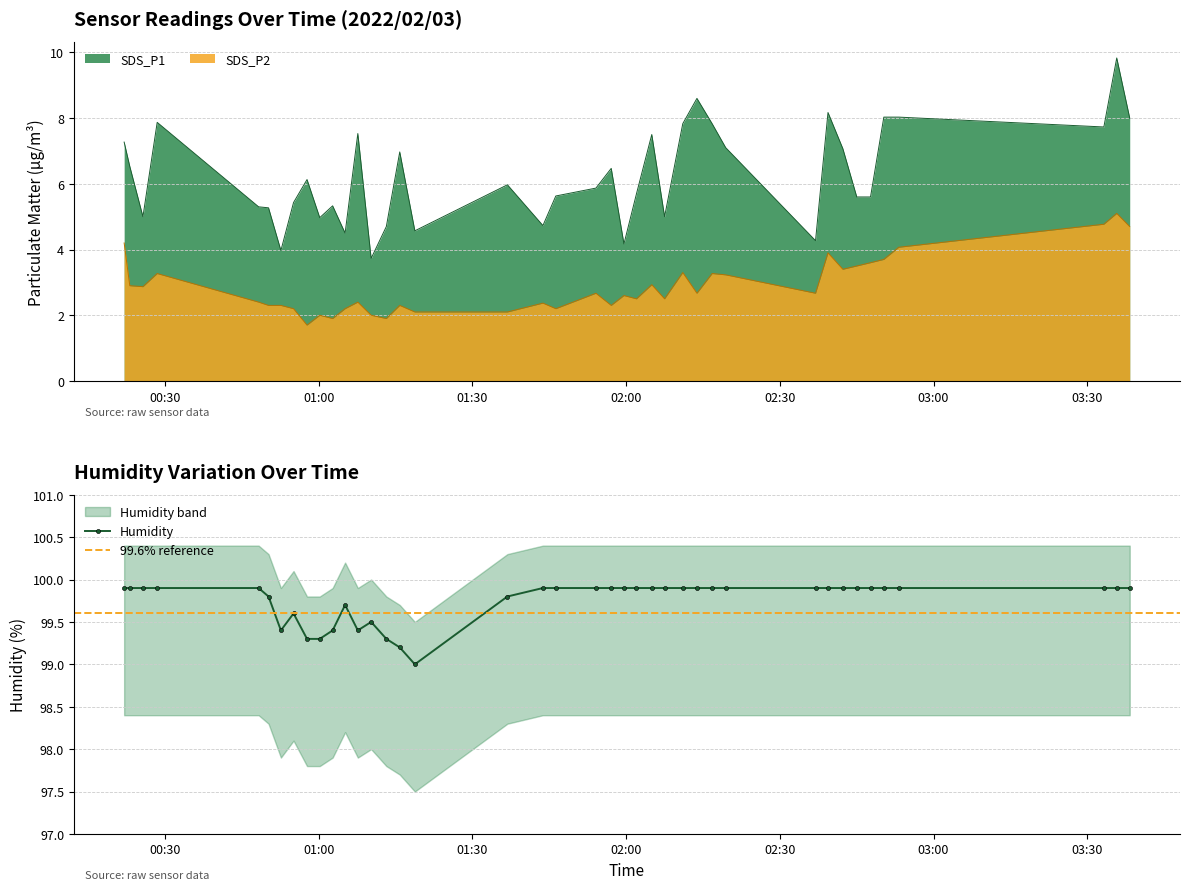

At which label does SDS_P1 first exceed 5?

2022/02/03 00:22:00